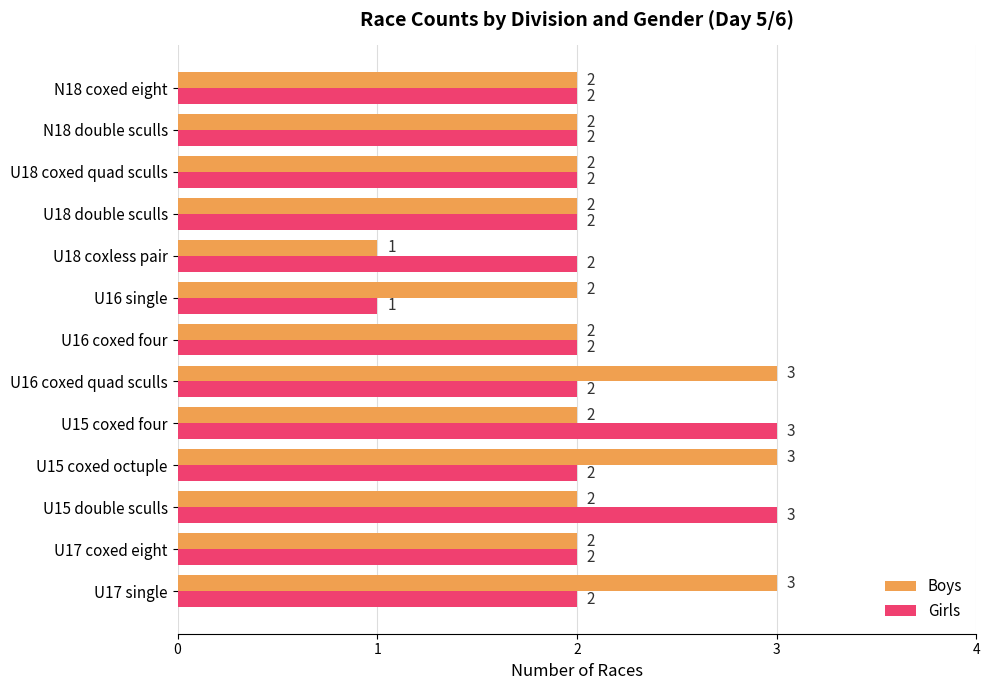

What is the maximum value for Girls?

3